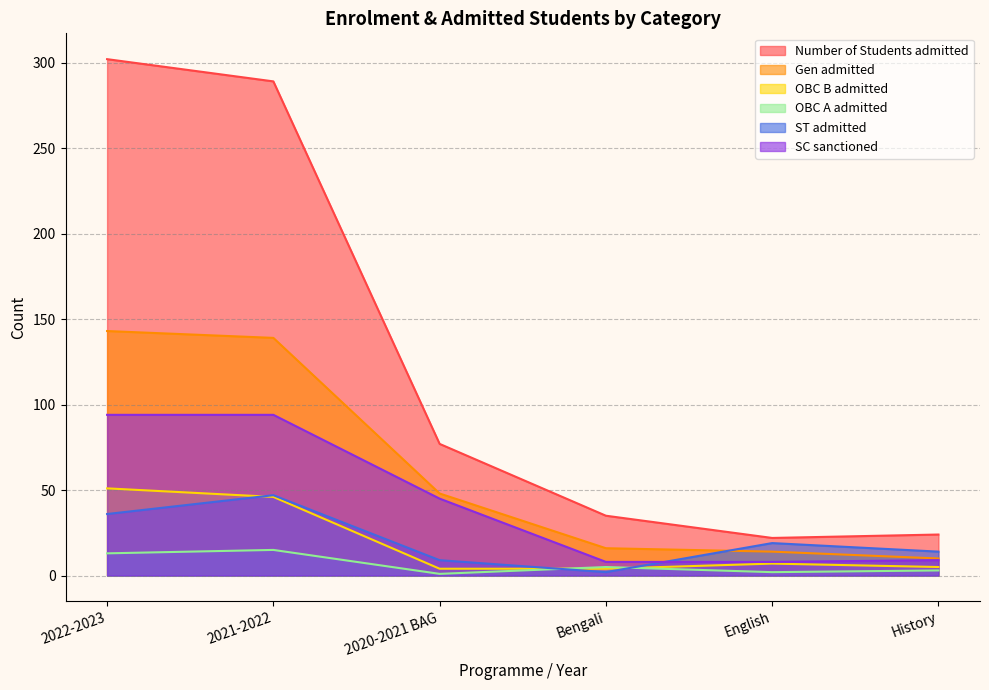

What is the spread (max minus min) of values at Bengali?

33